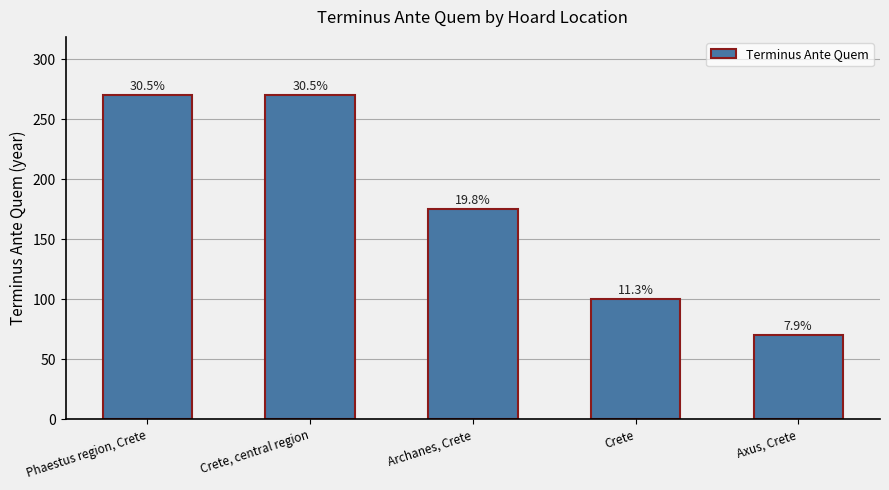

What is the sum of all values?

885